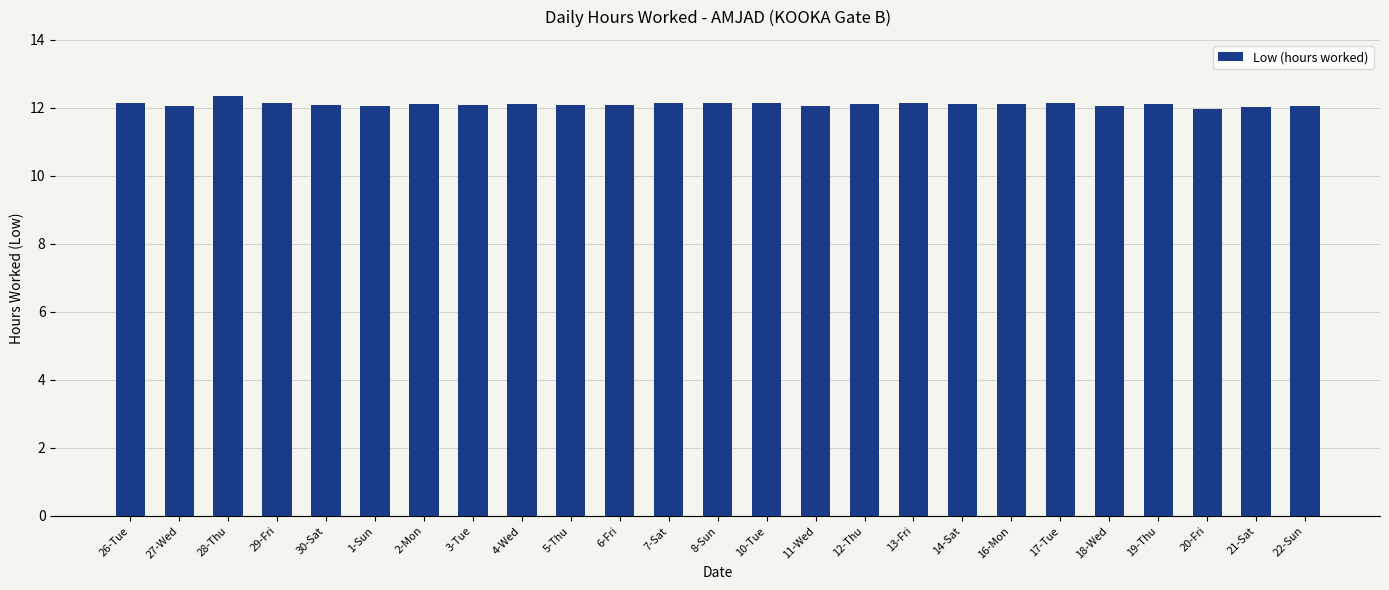

What value does the data have at 26-Tue?

12.1